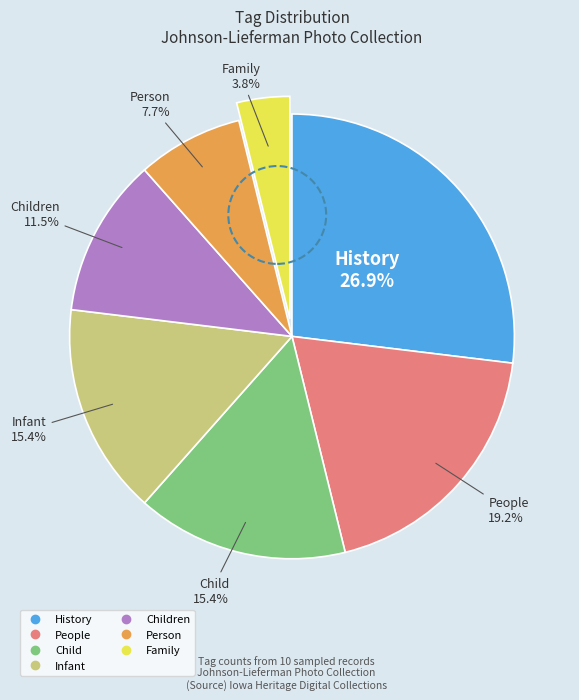

Is there a majority slice in this chart?

No